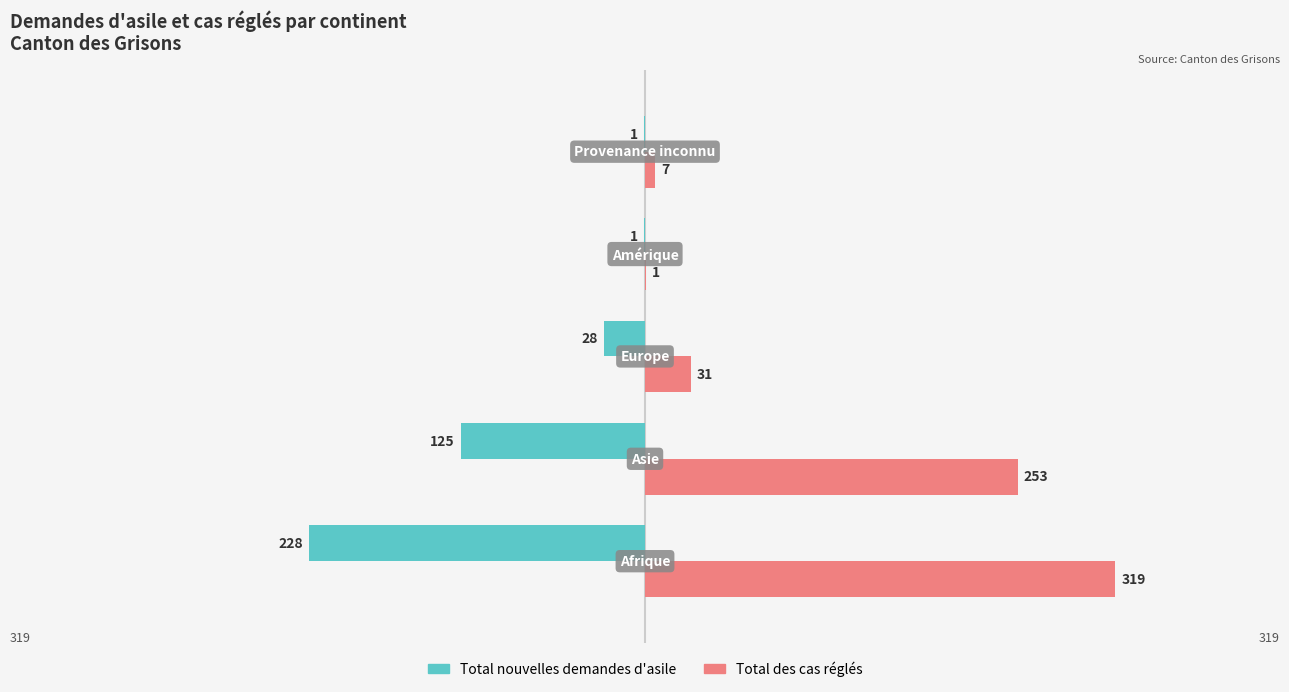

Which series has the largest total across all categories?

Total des cas réglés